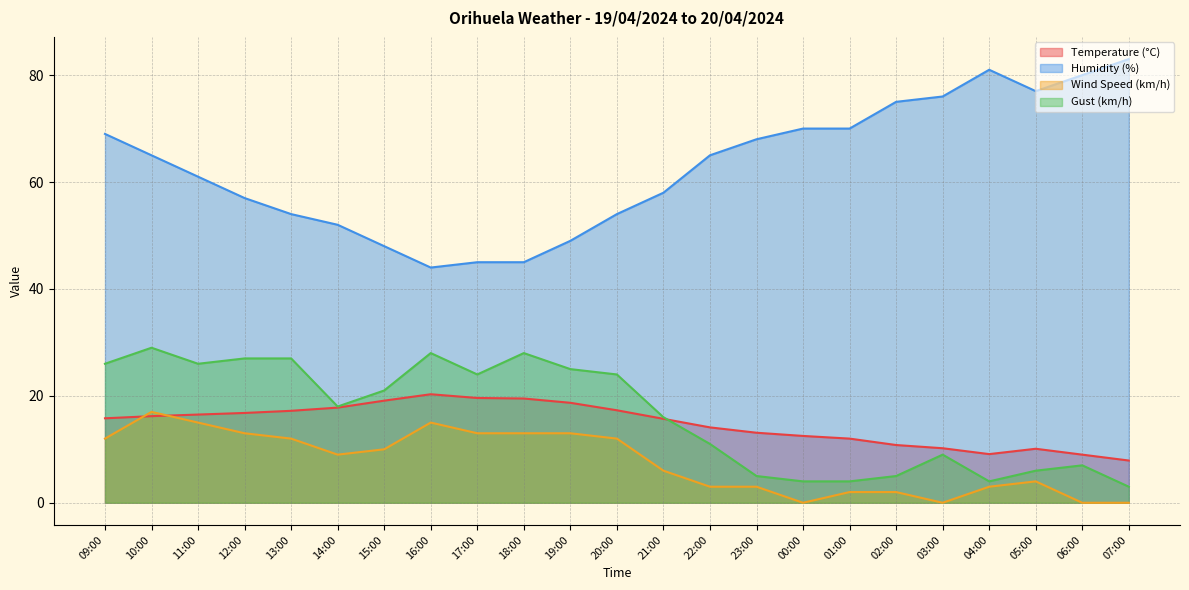

Which has a higher value, 09:00 or 03:00?

09:00